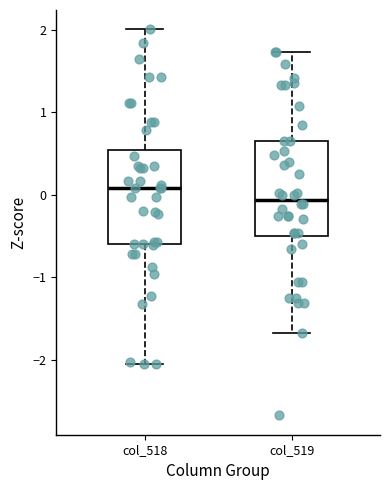

Where is the upper edge of the box for col_519 on the y-axis? The values are not printed on the chart, so give them approximately, as read against the axis.

0.6